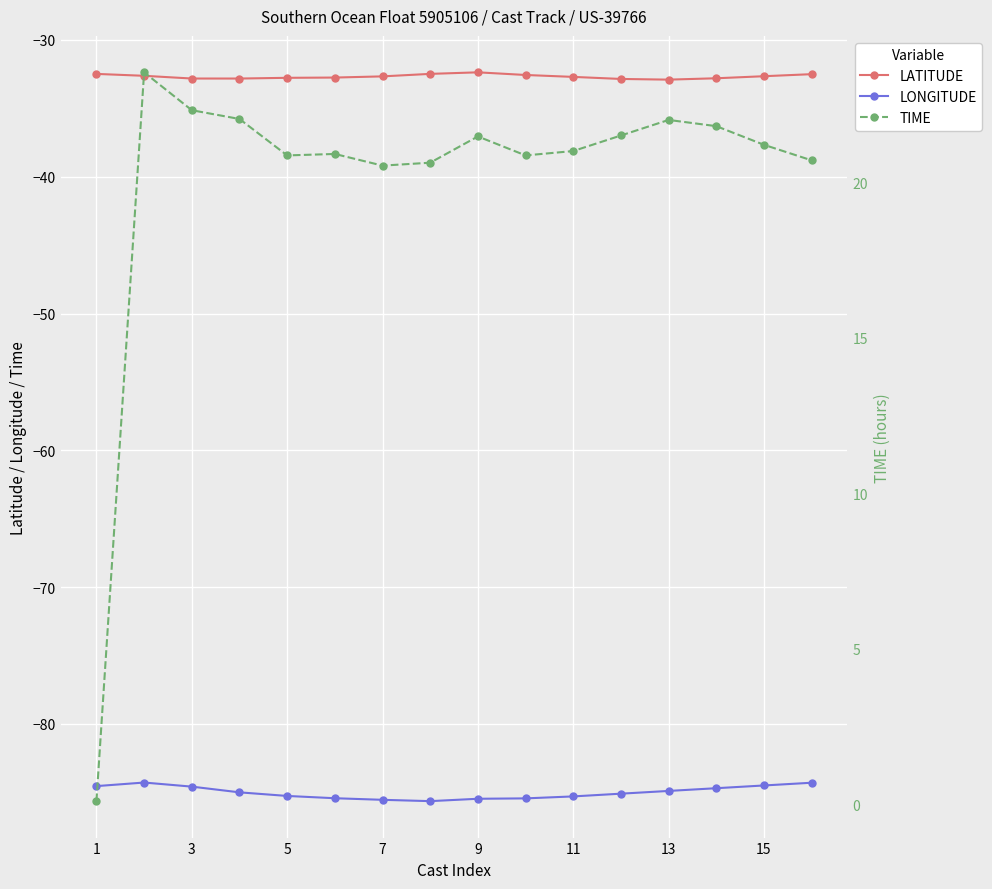

What are all the series names shown in the legend?

LATITUDE, LONGITUDE, TIME